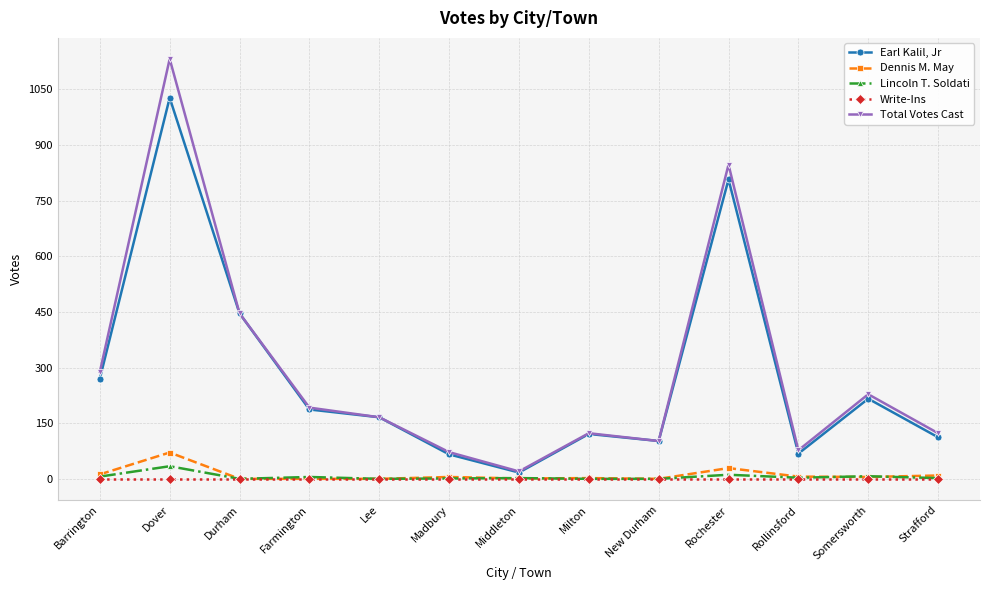

True or false: Dennis M. May has a value of 41 at Lee.

False